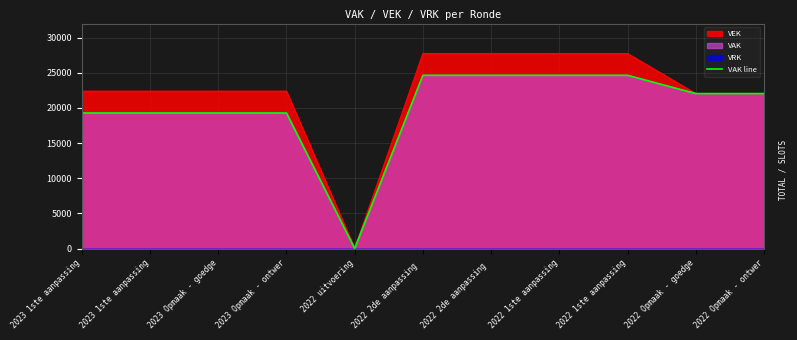

Reading right to left, what are all the values shown in this chart?

2022 Opmaak - ontwer=22040	2022 Opmaak - goedge=22040	2022 1ste aanpassing=24637	2022 1ste aanpassing=24637	2022 2de aanpassing =24637	2022 2de aanpassing =24637	2022 uitvoering=0	2023 Opmaak - ontwer=19279	2023 Opmaak - goedge=19279	2023 1ste aanpassing=19279	2023 1ste aanpassing=19279